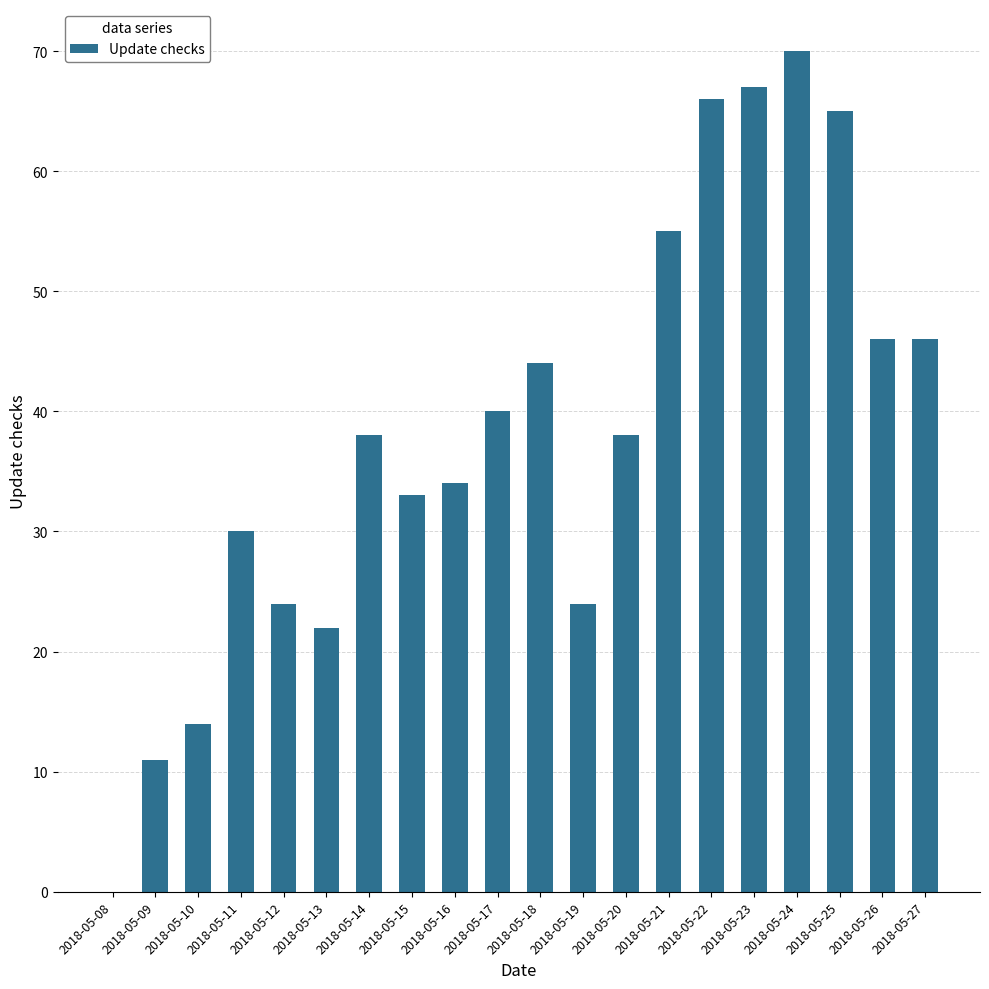

Count the number of data series in this chart.

1